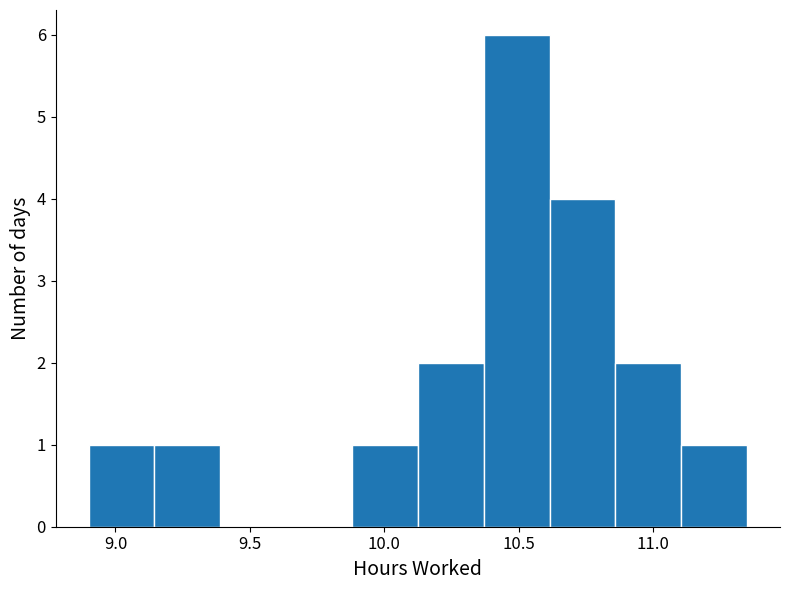

Which range on the x-axis has the tallest bar?

10.370 to 10.615